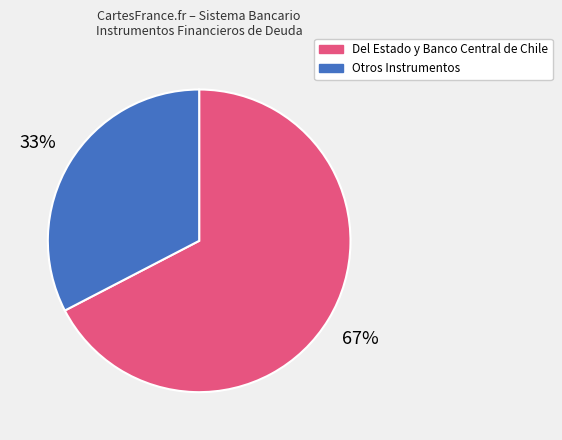

Is there any slice that represents more than half of the pie?

Yes